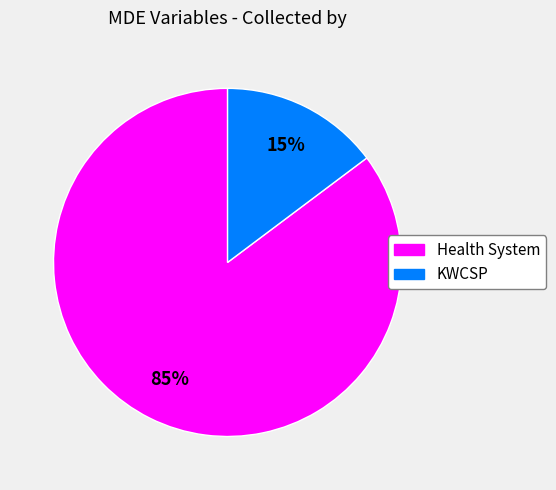

How many slices are in this pie chart?

2